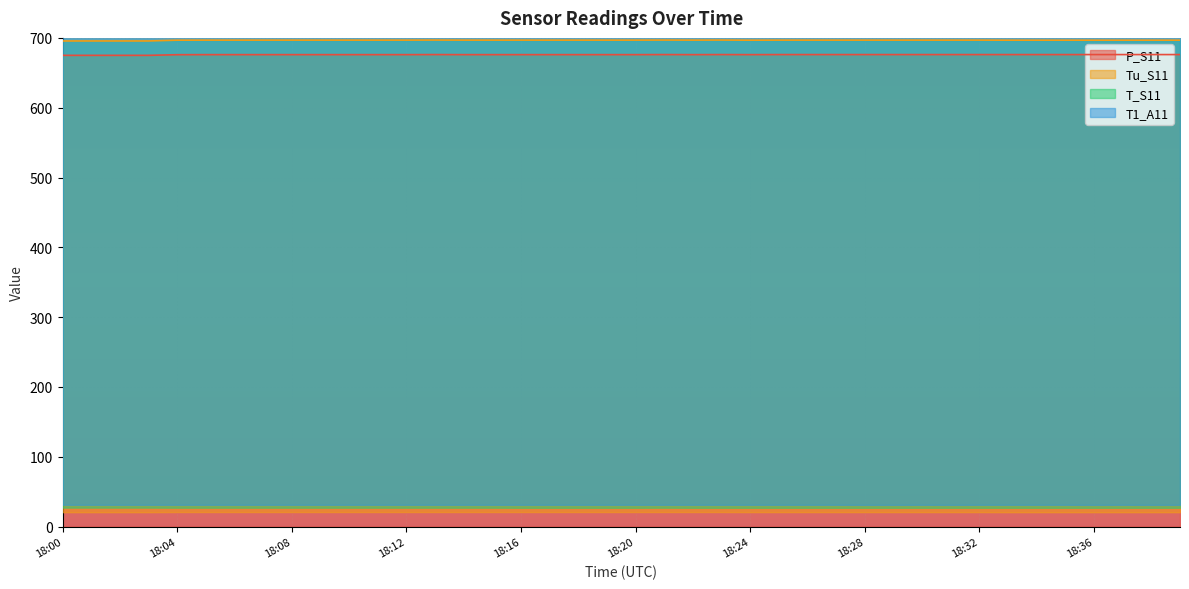

What are all the series names shown in the legend?

P_S11, Tu_S11, T_S11, T1_A11